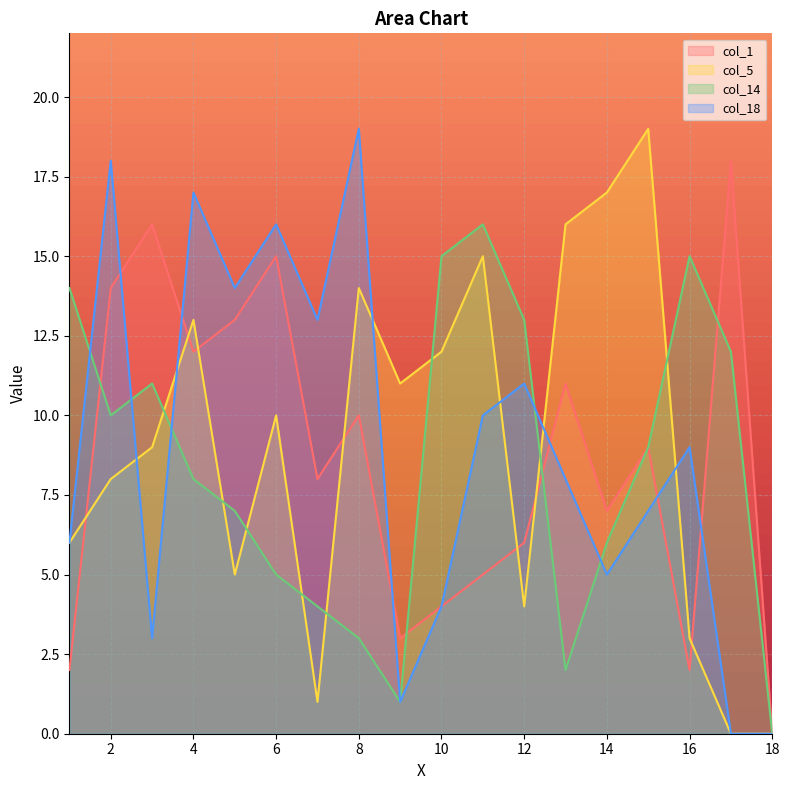

What is the approximate value of col_1 at 8, to the nearest 5?

10